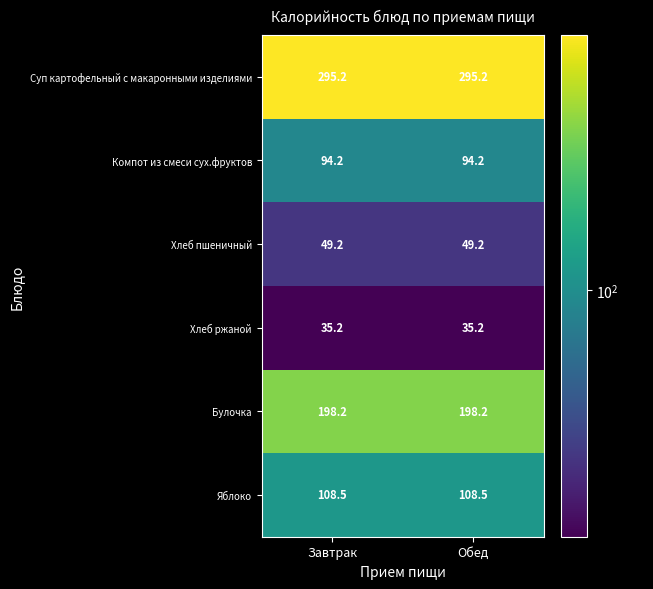

What is the approximate value of Суп картофельный с макаронными изделиями at Обед?

295.2